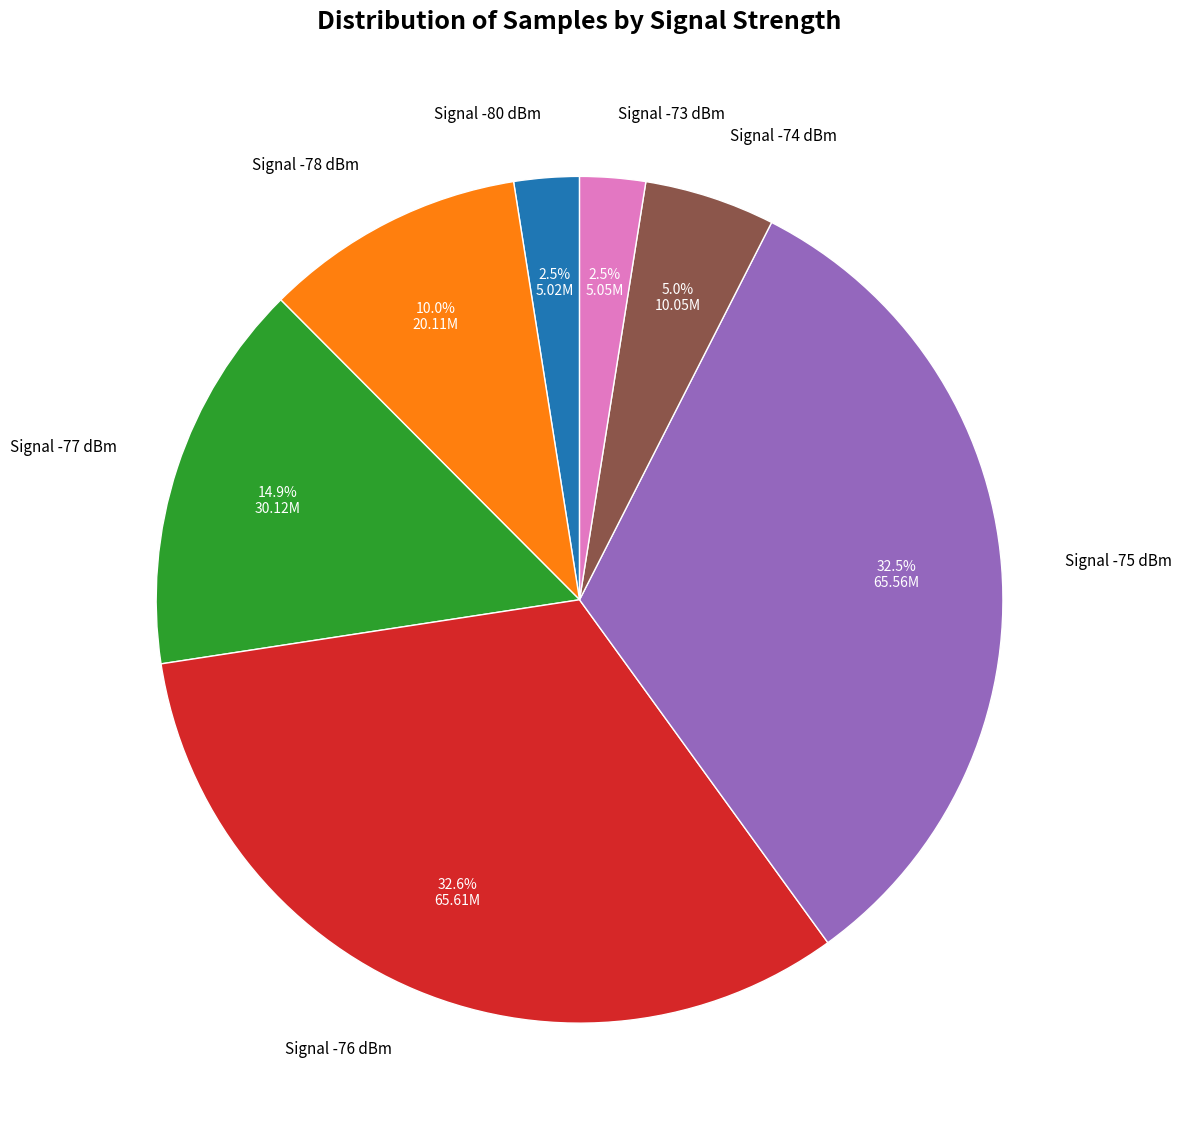

Approximately how many times larger is the value at Signal -78 dBm compared to Signal -75 dBm?

0.3